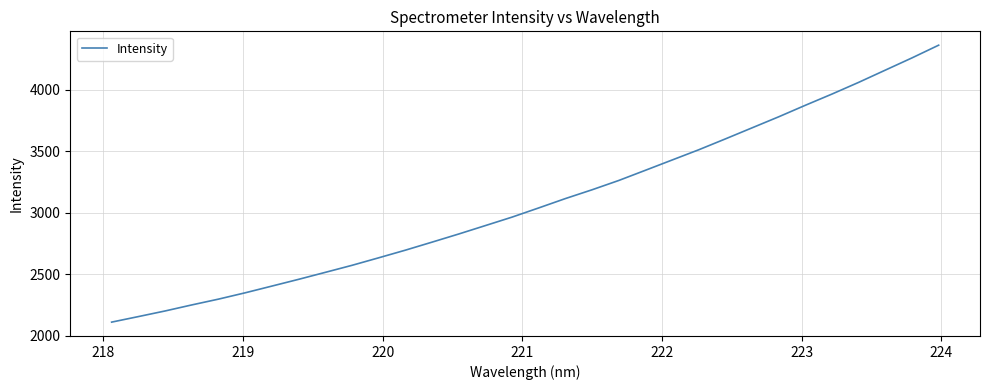

What is the minimum value shown in the chart?

2110.9